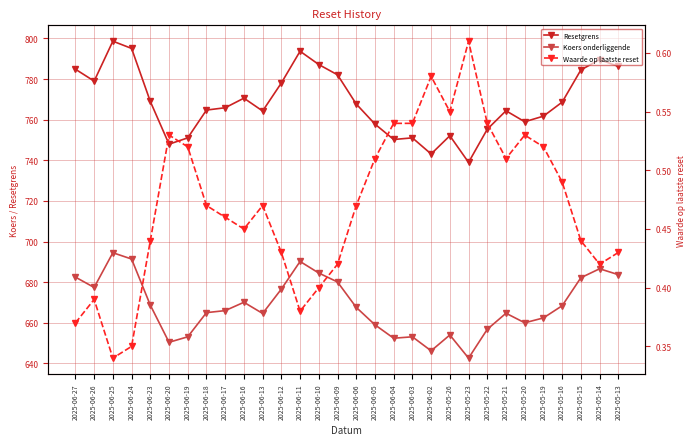

At how many categories does at least one series exceed 717?

30